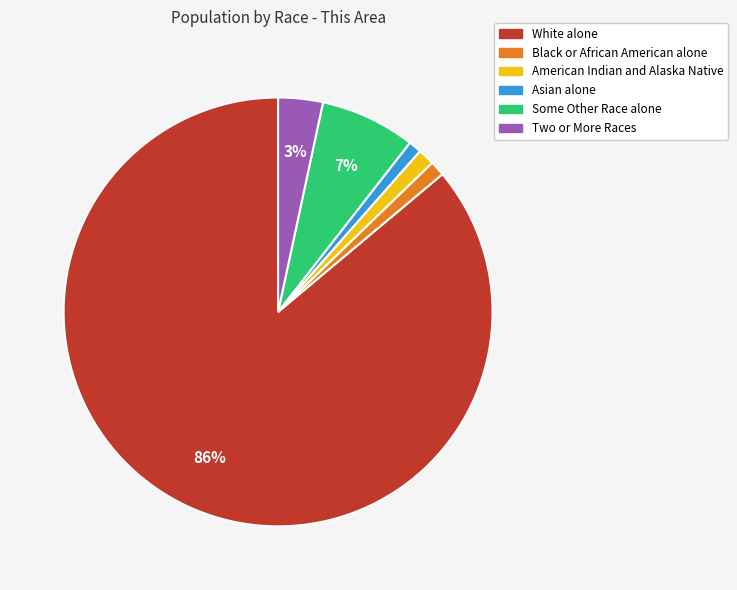

True or false: Asian alone accounts for 11% of the total.

False